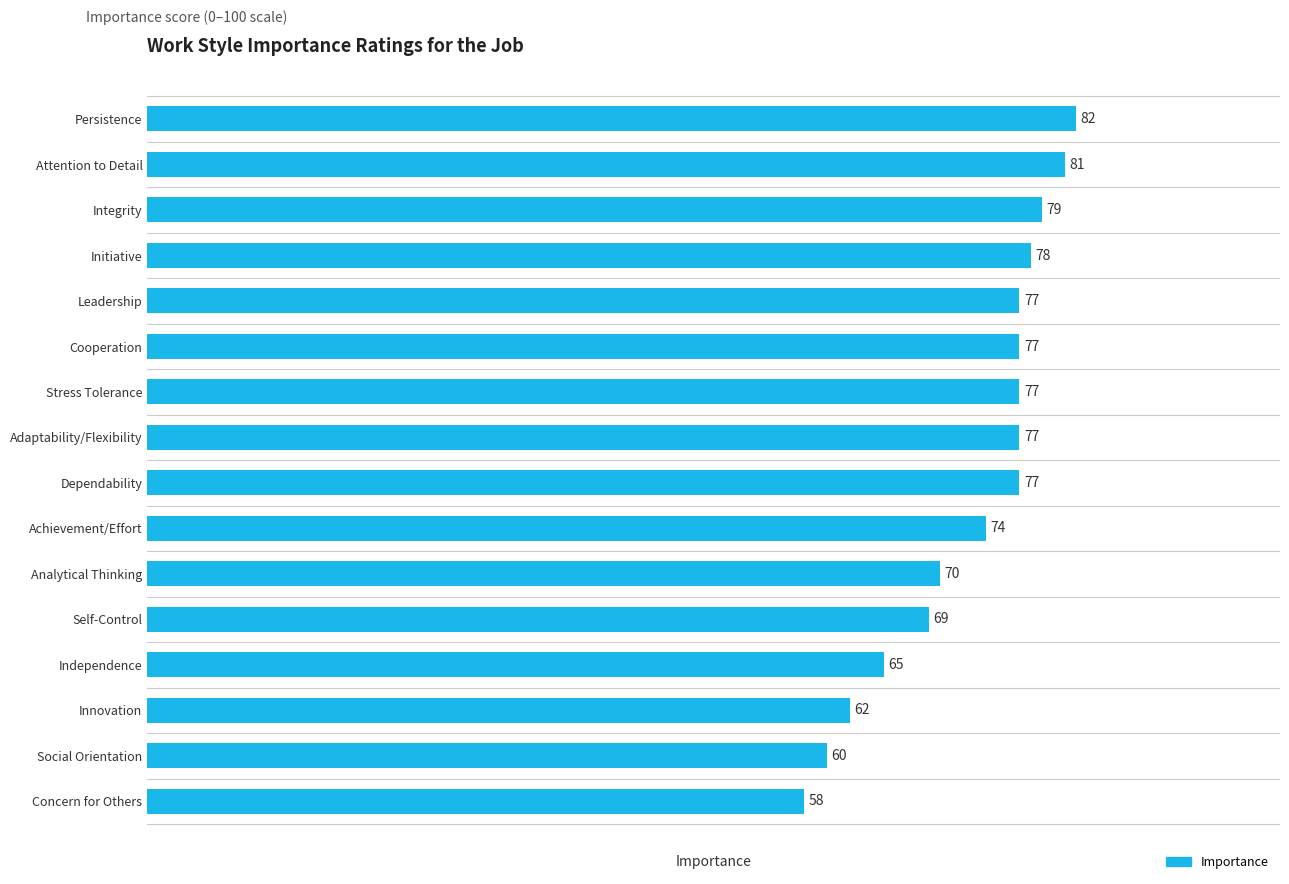

What is the minimum value shown in the chart?

58